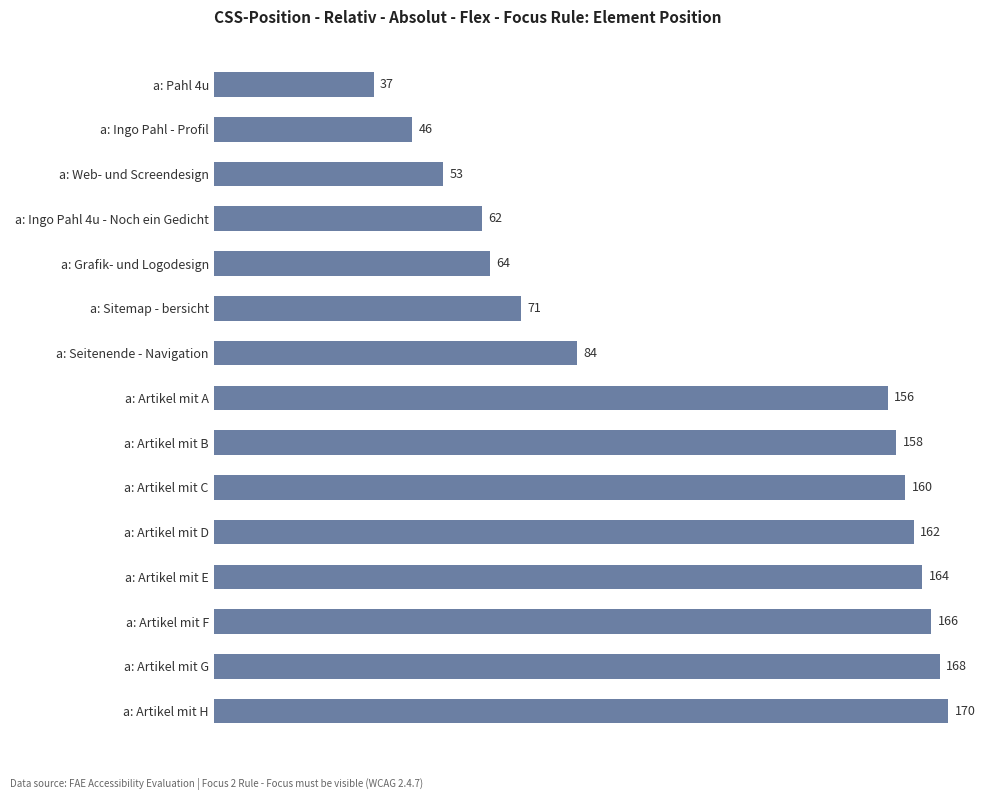

Reading bottom to top, extract all data points from this chart.

a: Artikel mit H=170	a: Artikel mit G=168	a: Artikel mit F=166	a: Artikel mit E=164	a: Artikel mit D=162	a: Artikel mit C=160	a: Artikel mit B=158	a: Artikel mit A=156	a: Seitenende - Navigation=84	a: Sitemap - bersicht=71	a: Grafik- und Logodesign=64	a: Ingo Pahl 4u - Noch ein Gedicht=62	a: Web- und Screendesign=53	a: Ingo Pahl - Profil=46	a: Pahl 4u=37